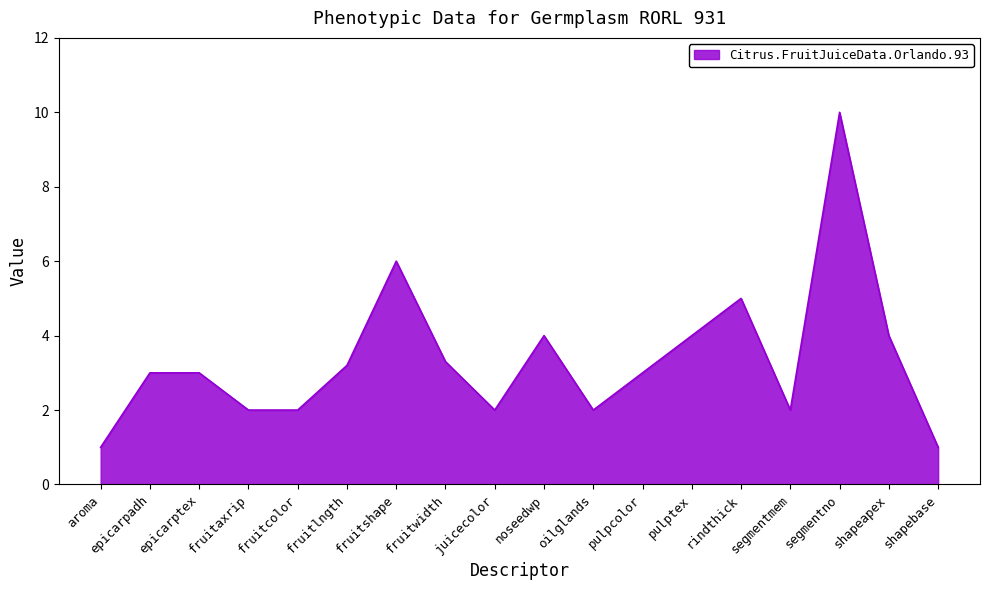

Which label corresponds to the largest value in the chart?

segmentno